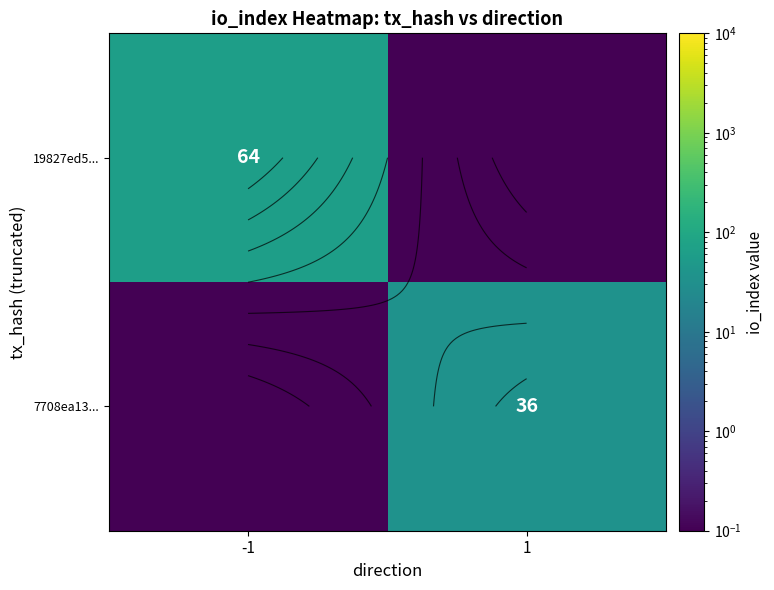

True or false: 19827ed5... has a value of 0.1 at 1.

True